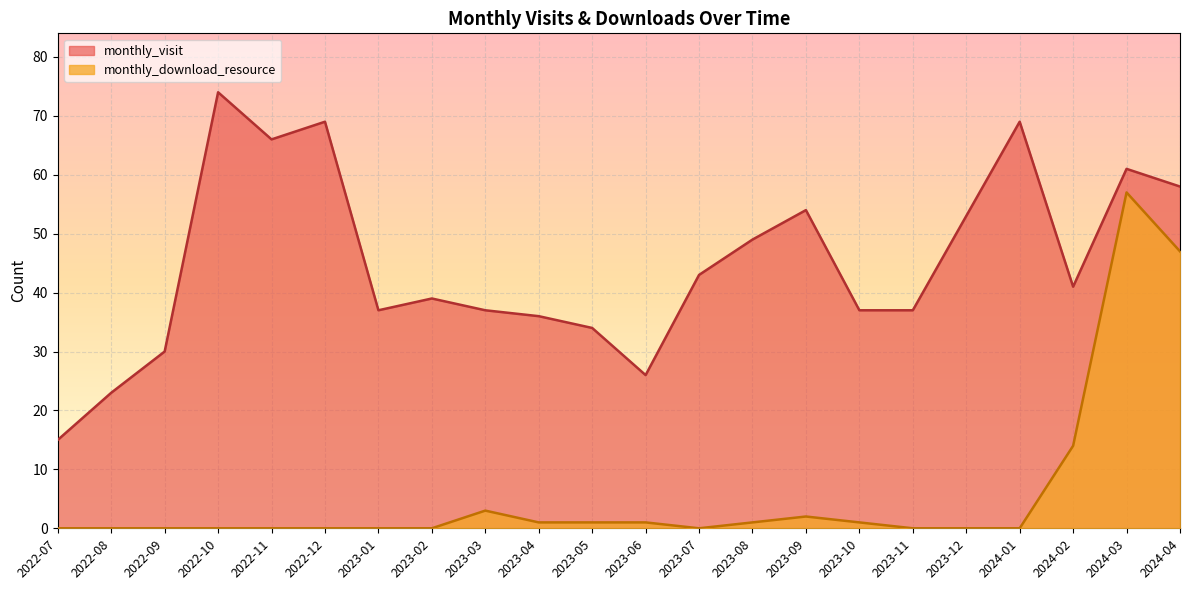

Reading left to right, extract all data points from this chart.

monthly_visit: 2022-07=15	2022-08=23	2022-09=30	2022-10=74	2022-11=66	2022-12=69	2023-01=37	2023-02=39	2023-03=37	2023-04=36	2023-05=34	2023-06=26	2023-07=43	2023-08=49	2023-09=54	2023-10=37	2023-11=37	2023-12=53	2024-01=69	2024-02=41	2024-03=61	2024-04=58
monthly_download_resource: 2022-07=0	2022-08=0	2022-09=0	2022-10=0	2022-11=0	2022-12=0	2023-01=0	2023-02=0	2023-03=3	2023-04=1	2023-05=1	2023-06=1	2023-07=0	2023-08=1	2023-09=2	2023-10=1	2023-11=0	2023-12=0	2024-01=0	2024-02=14	2024-03=57	2024-04=47